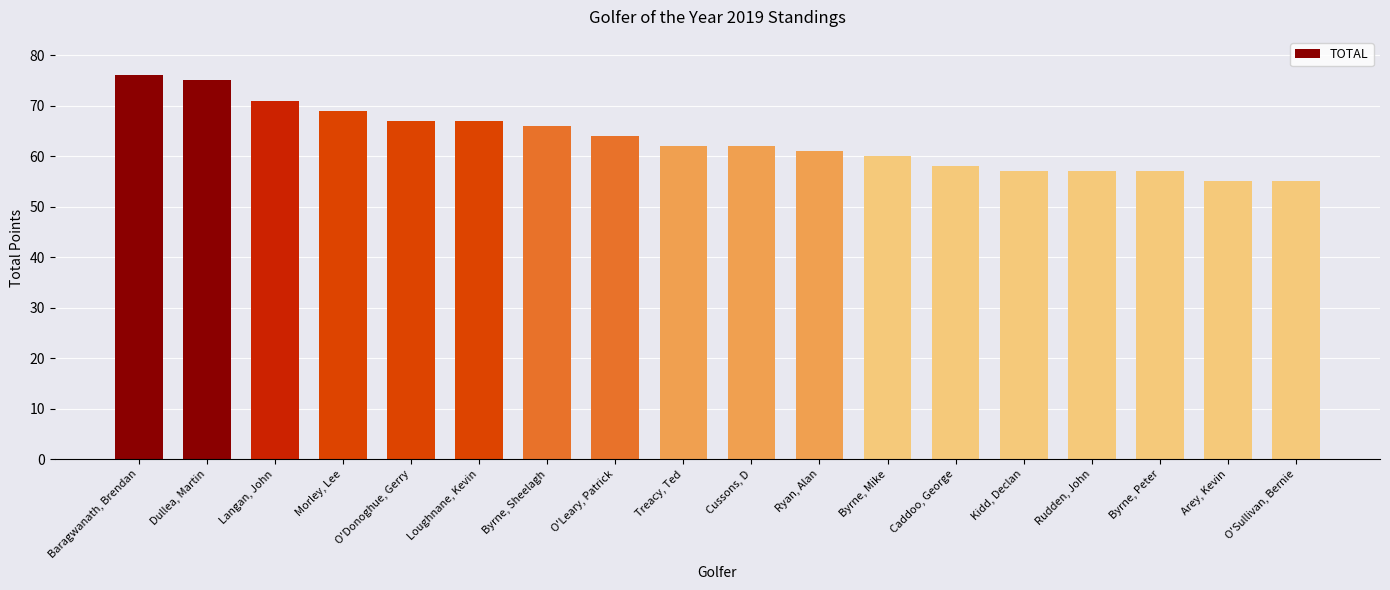

What is the smallest value displayed?

55